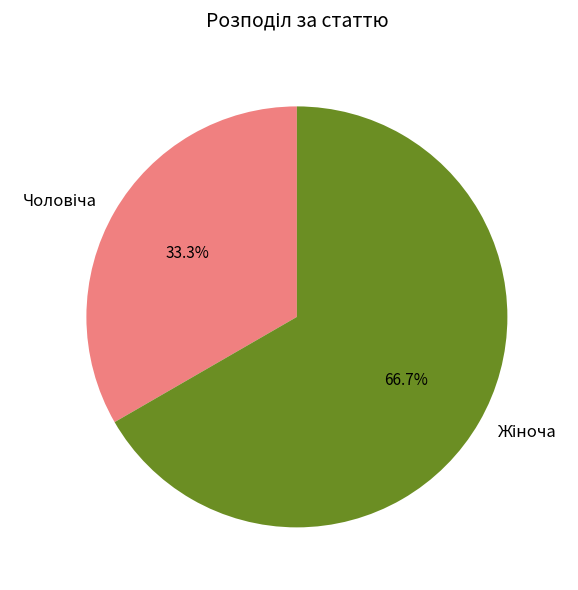

Is there any slice that represents more than half of the pie?

Yes